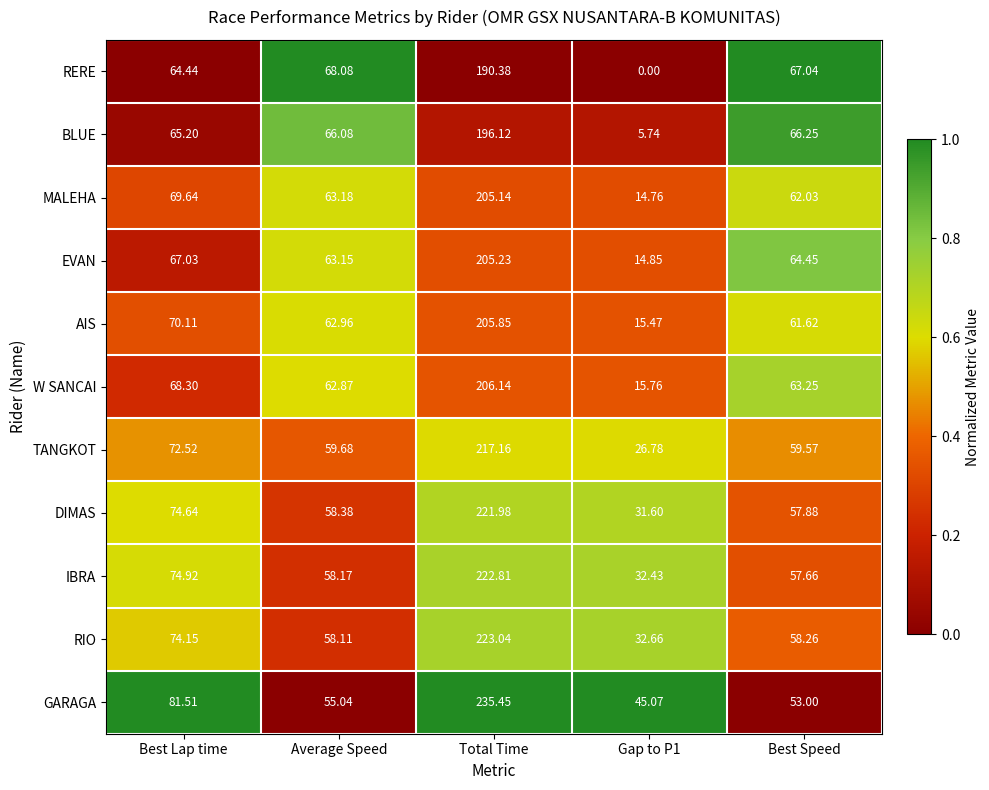

At which category does the chart reach its peak across all series?

Total Time